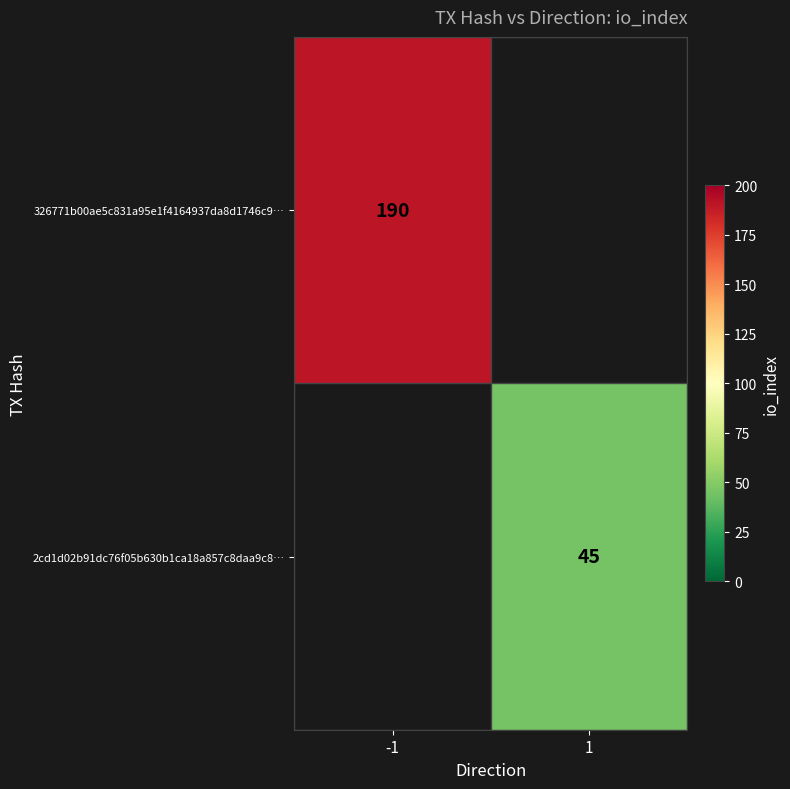

True or false: 2cd1d02b91dc76f05b630b1ca18a857c8daa9c8… has a value of 45 at 1.

True